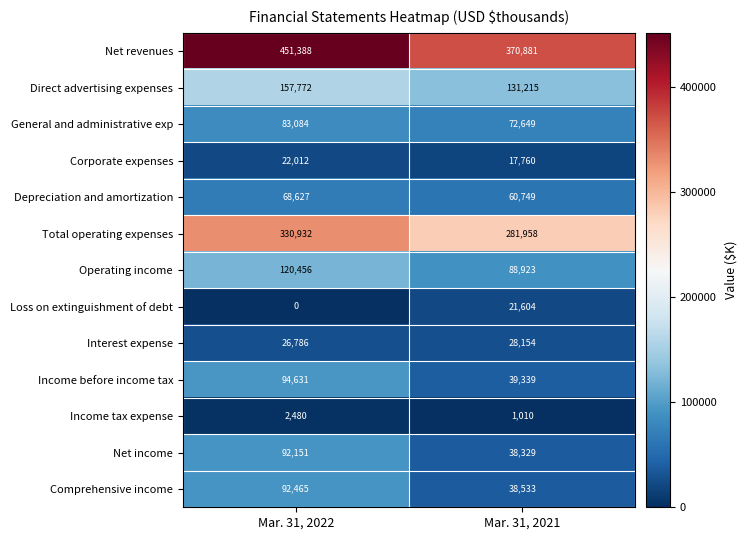

How many categories are shown in the chart?

2